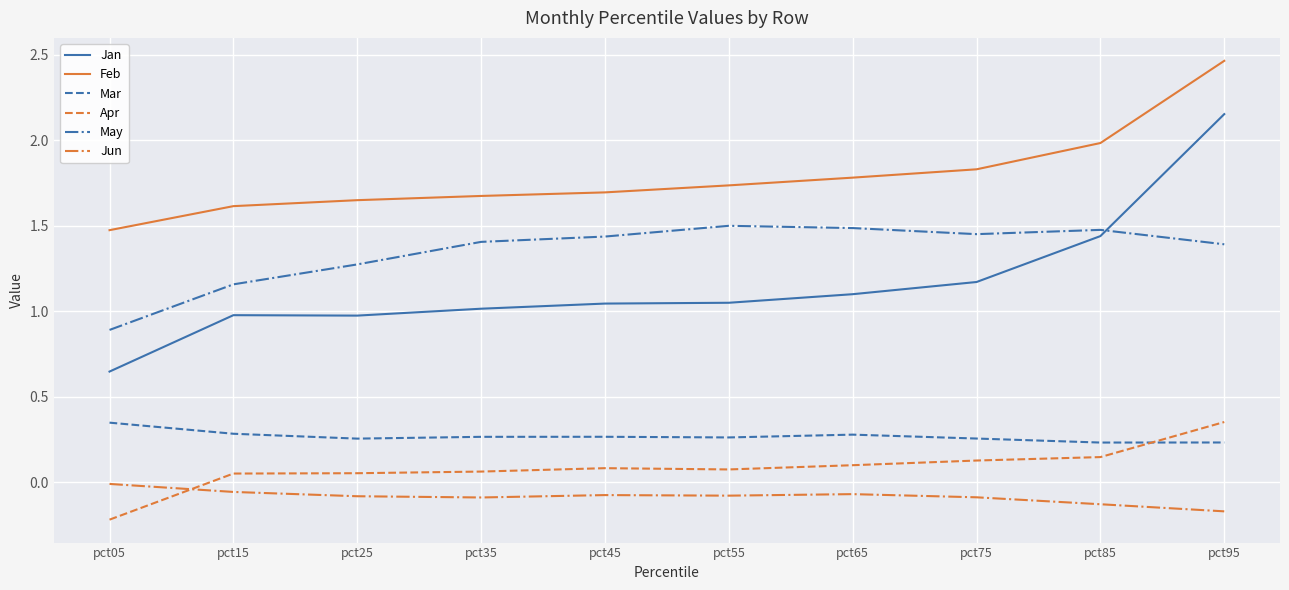

Which series has the widest spread of values?

Jan